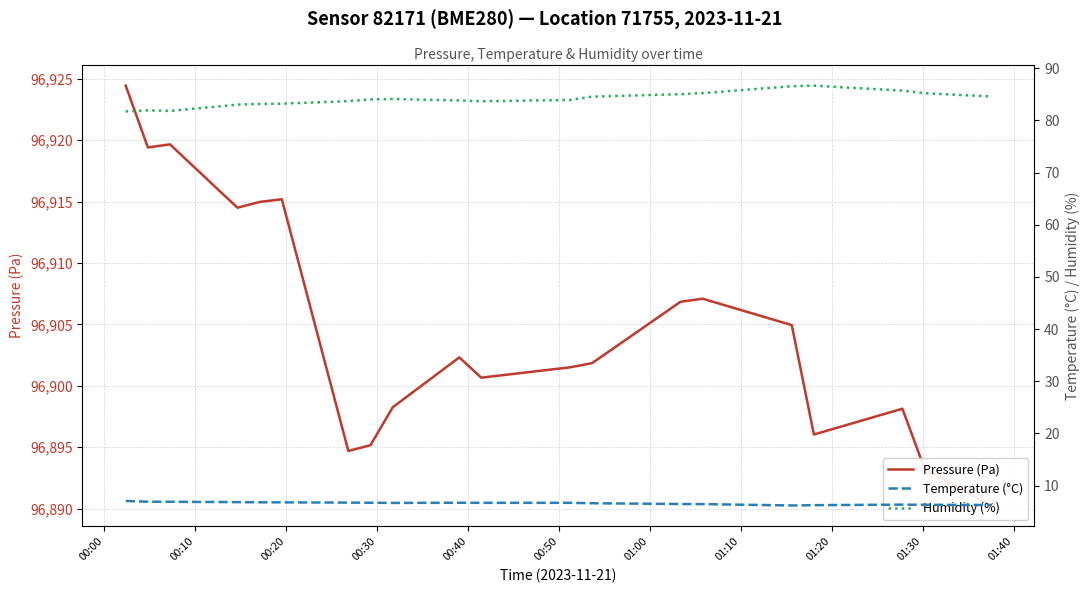

How many categories are shown in the chart?

20